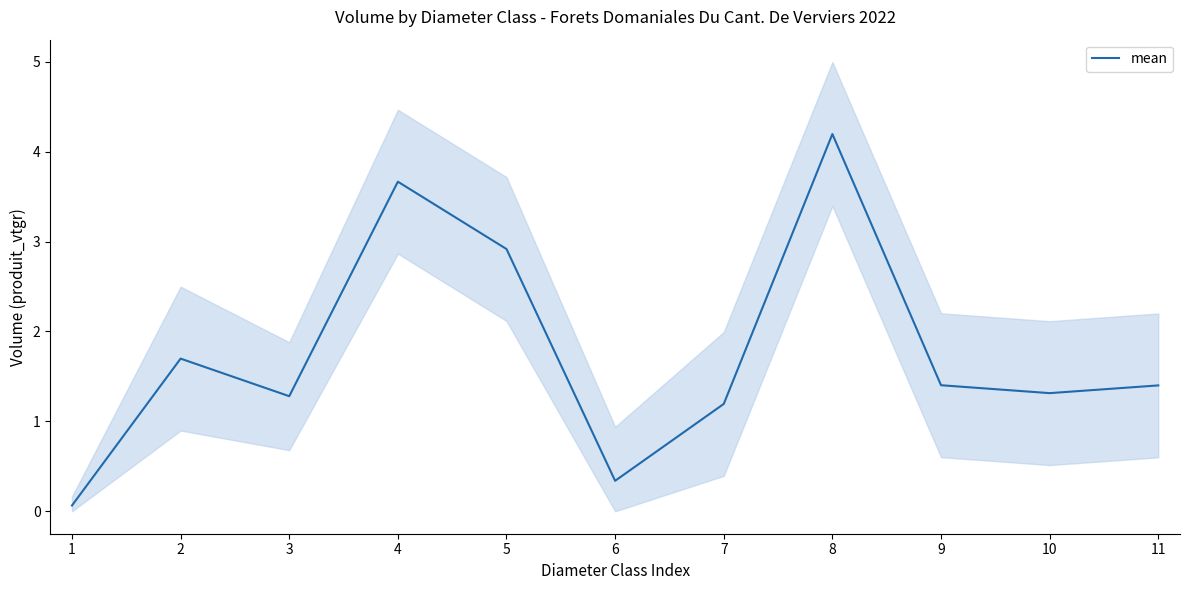

Reading left to right, what are all the values shown in this chart?

1=0.1	2=1.7	3=1.3	4=3.7	5=2.9	6=0.3	7=1.2	8=4.2	9=1.4	10=1.3	11=1.4